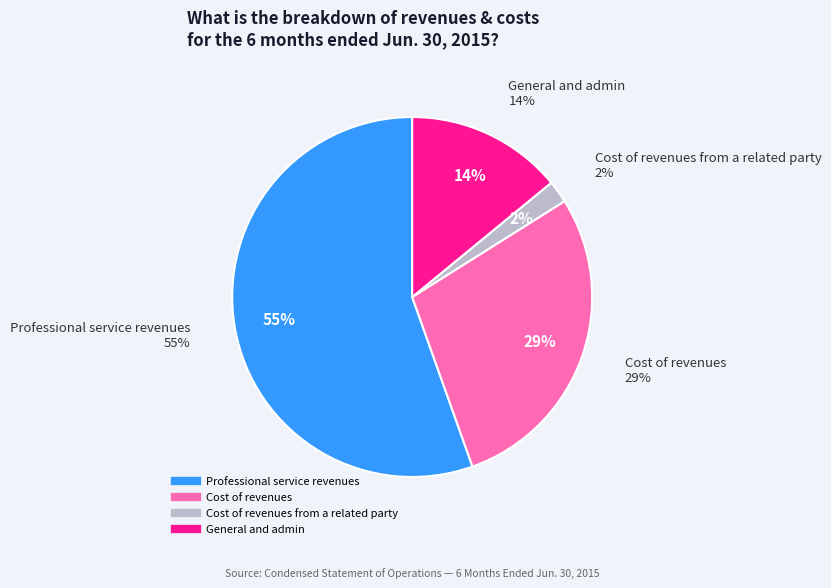

Does Income (Loss) from operations account for over 50% of the chart?

No